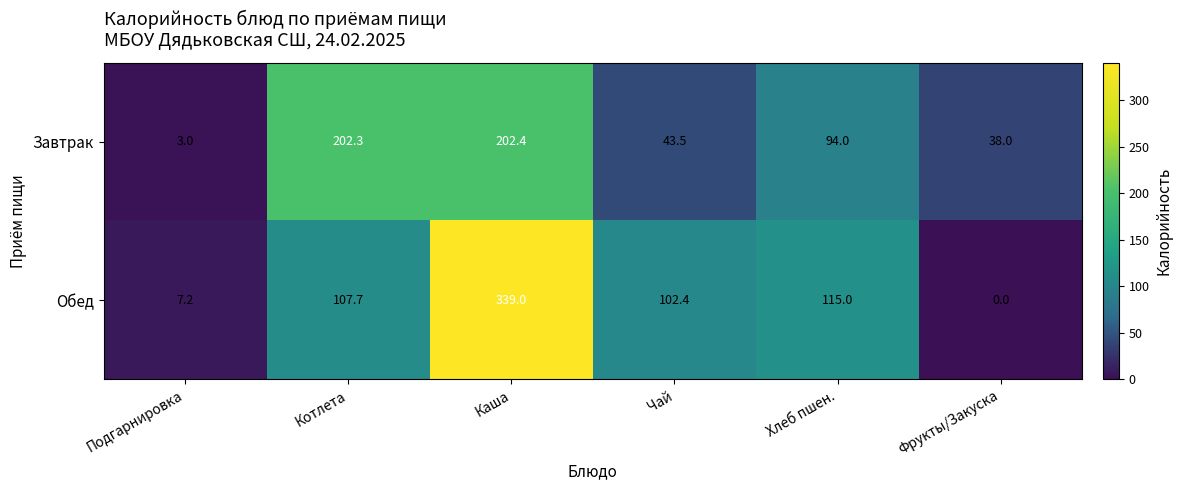

At how many categories does at least one series exceed 120?

2